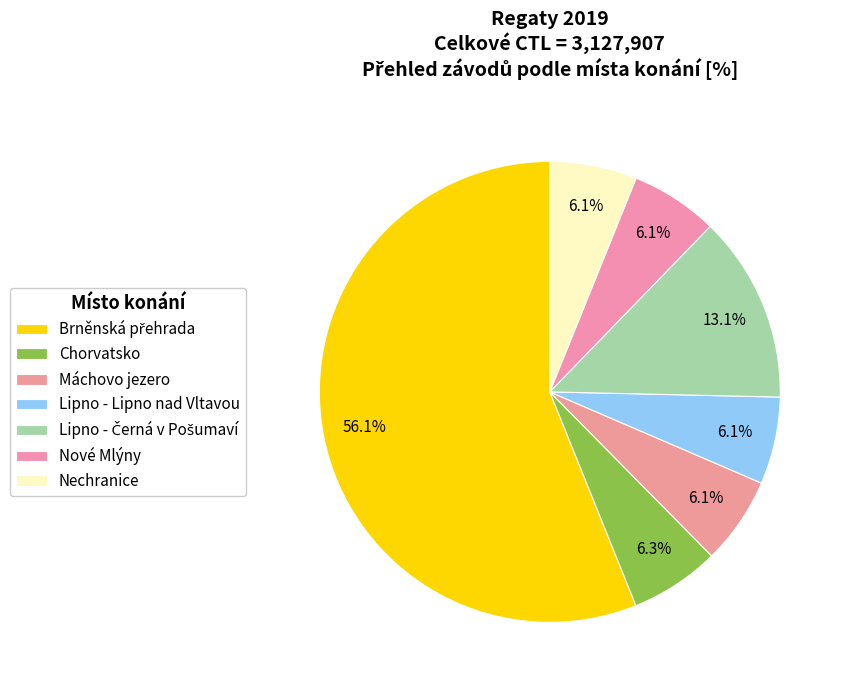

Which slice is the largest?

Brněnská přehrada